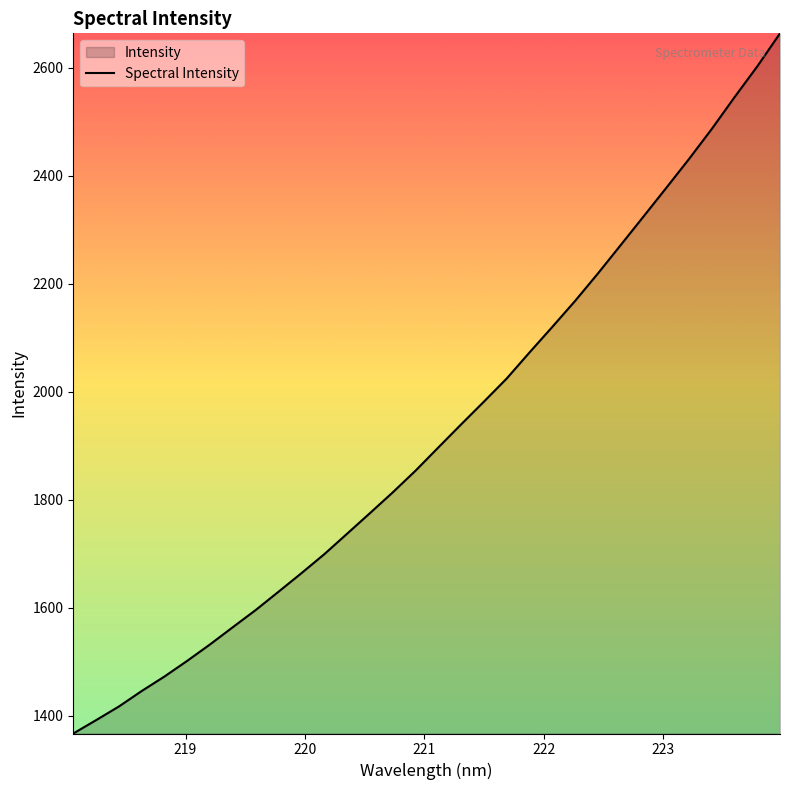

What is the difference between the maximum and minimum values?

1297.2